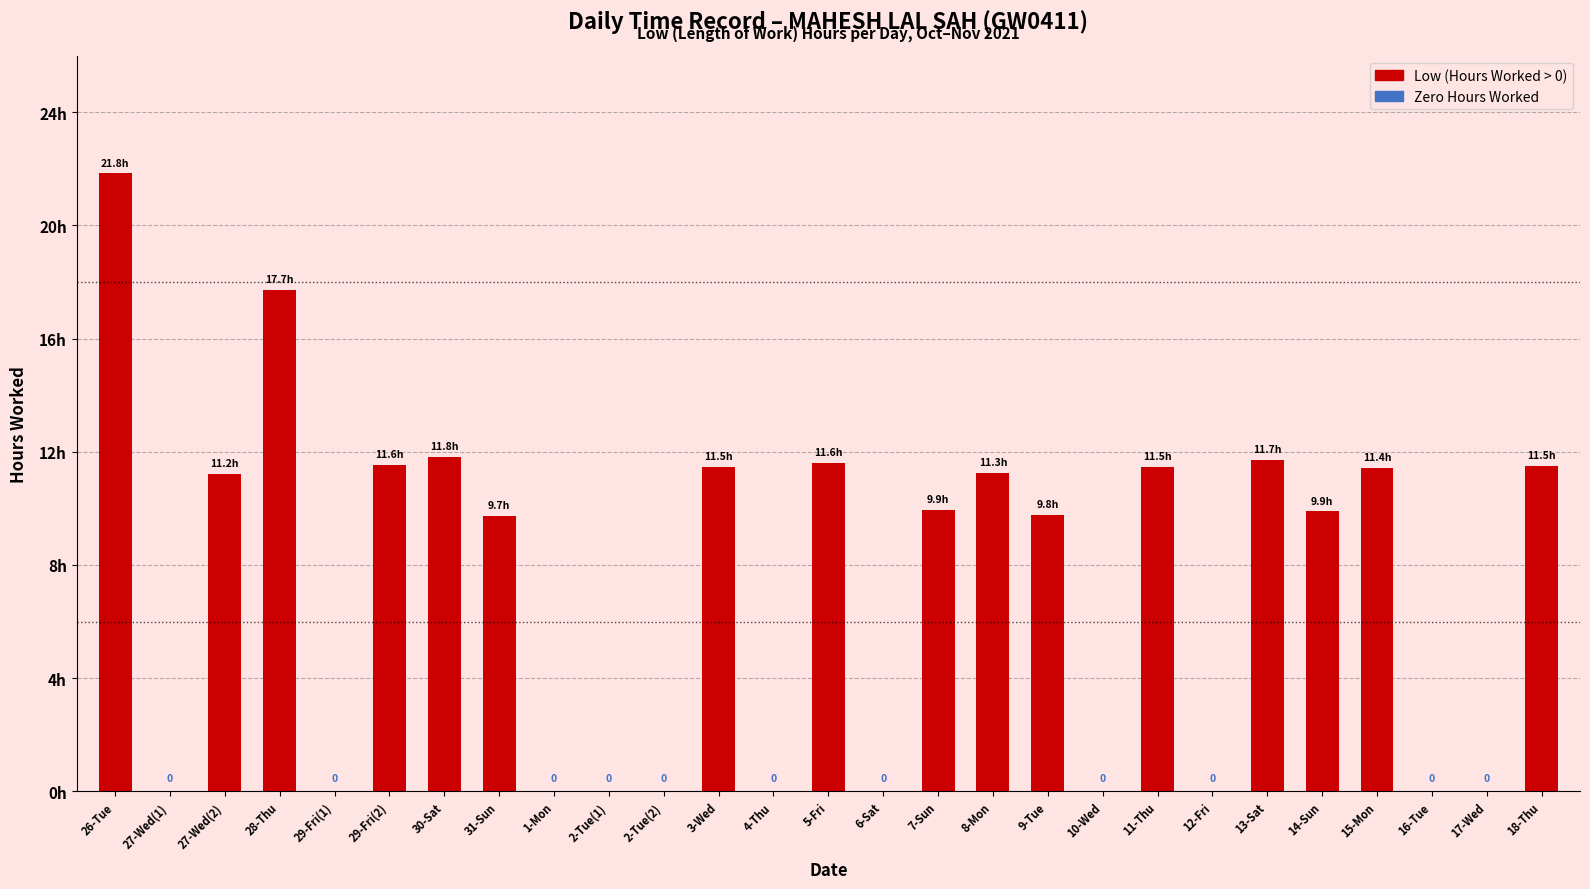

What is the label of the 8th bar from the right?

11-Thu